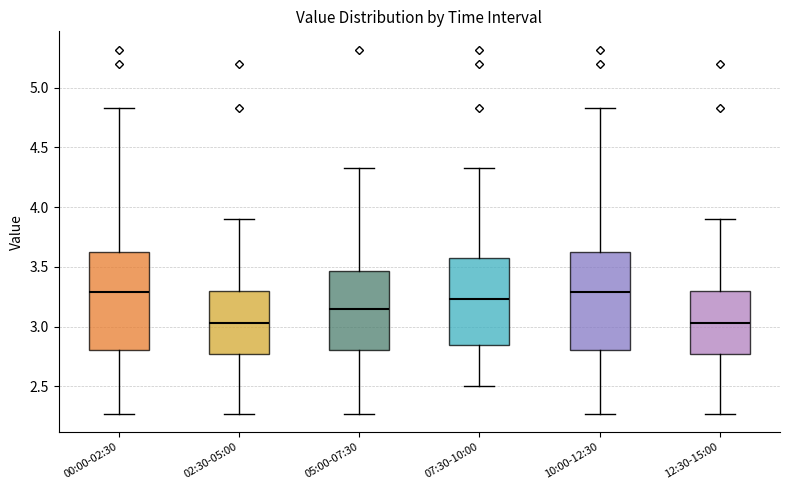

Reading left to right, transcribe this box plot: for each box, give where its median line is, the range the box spans, and where its two whiskers end, as read against the y-axis. The values are not printed on the chart, so give them approximately, as read against the axis.

00:00-02:30: median 3.30, box 2.80 to 3.60, whiskers 2.25 to 4.85
02:30-05:00: median 3.05, box 2.75 to 3.30, whiskers 2.25 to 3.90
05:00-07:30: median 3.15, box 2.80 to 3.45, whiskers 2.25 to 4.35
07:30-10:00: median 3.25, box 2.85 to 3.60, whiskers 2.50 to 4.35
10:00-12:30: median 3.30, box 2.80 to 3.60, whiskers 2.25 to 4.85
12:30-15:00: median 3.05, box 2.75 to 3.30, whiskers 2.25 to 3.90